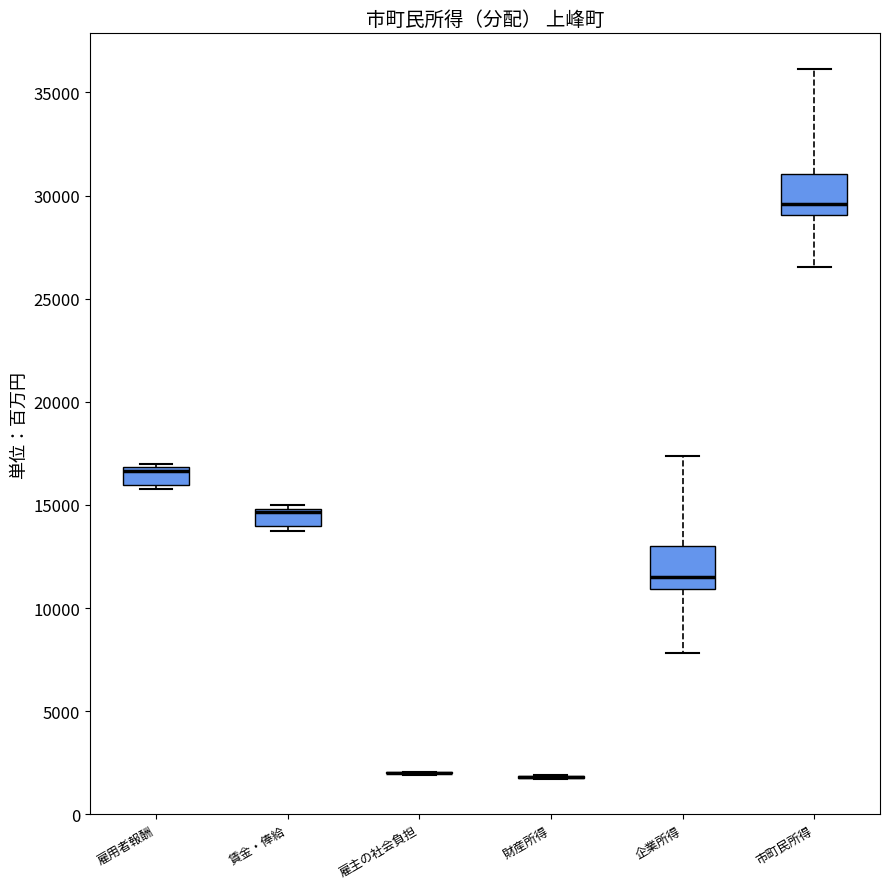

Reading left to right, read every box against the y-axis: the position of its median line, the range the box covers, and the ends of its whiskers. The values are not printed on the chart, so give them approximately, as read against the axis.

雇用者報酬: median 16500, box 16000 to 17000, whiskers 15500 to 17000
賃金・俸給: median 14500 (drawn on the box's upper edge), box 14000 to 15000, whiskers 13500 to 15000 (just above the box's upper edge)
雇主の社会負担: box collapsed to a line at 2000, whiskers 2000 to 2000
財産所得: box collapsed to a line at 2000, whiskers 1500 to 2000
企業所得: median 11500, box 11000 to 13000, whiskers 8000 to 17500
市町民所得: median 29500, box 29000 to 31000, whiskers 26500 to 36000